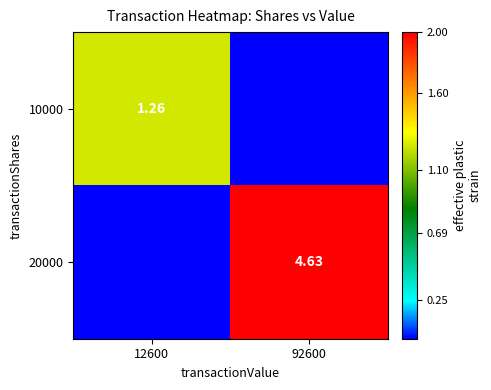

Is the value of 10000 at 12600 greater than the value of 20000 at 92600?

No